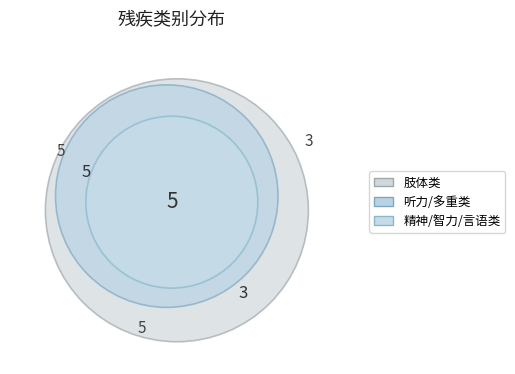

What percentage do 听力 and 智力 together represent?

38.5%